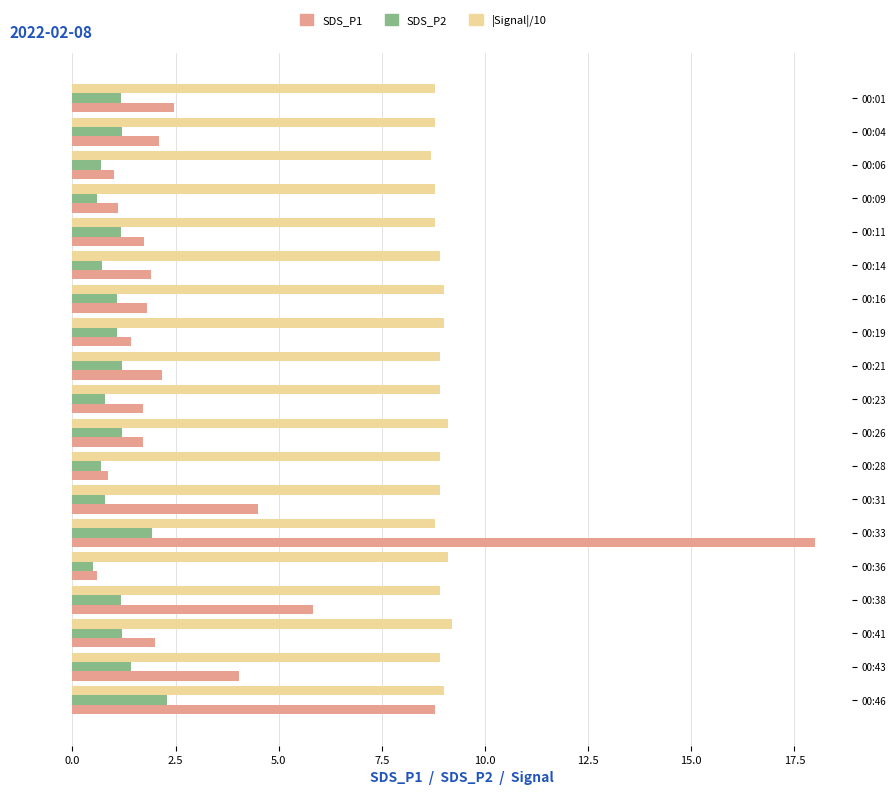

At which category is the sum across all series the highest?

00:33